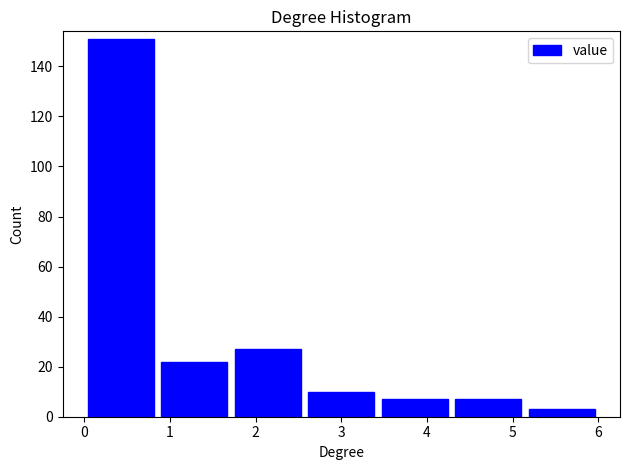

Reading left to right, transcribe this chart: for each bar, give the range it covers on the x-axis and its height. Neither the bar edges nor the heights are printed on the chart, so give them approximately, as read against the axes.

0.0 to 0.9: 152
0.9 to 1.7: 22
1.7 to 2.6: 28
2.6 to 3.4: 10
3.4 to 4.3: 8
4.3 to 5.1: 8
5.1 to 6.0: 4